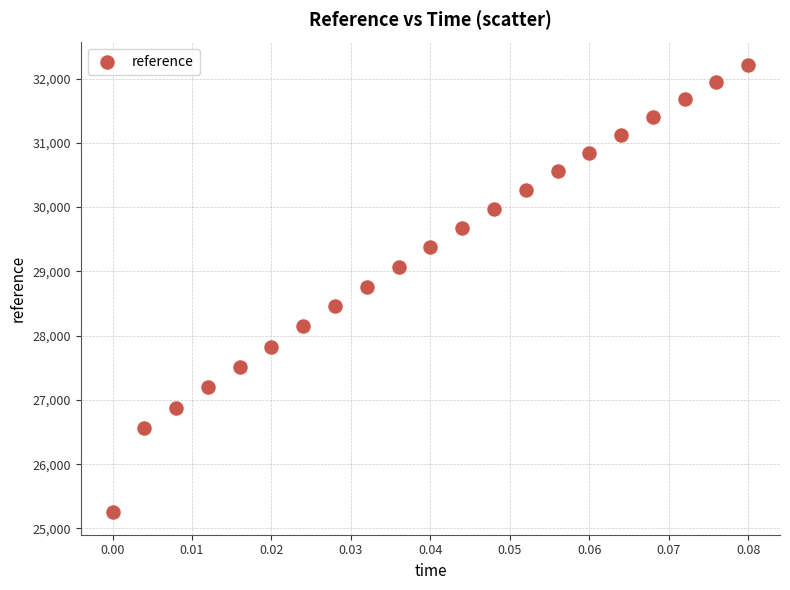

What is the range of Y values (max minus min)?

6962.5